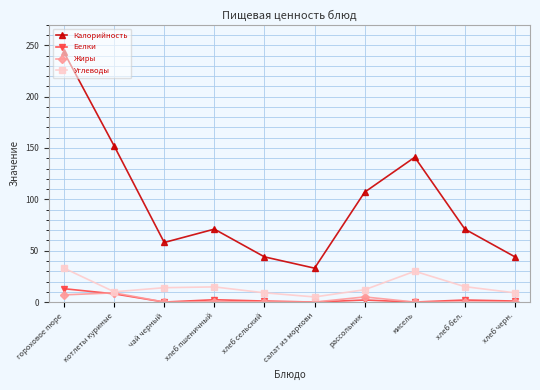

The value of Калорийность at хлеб пшеничный is 48.3. True or false?

False